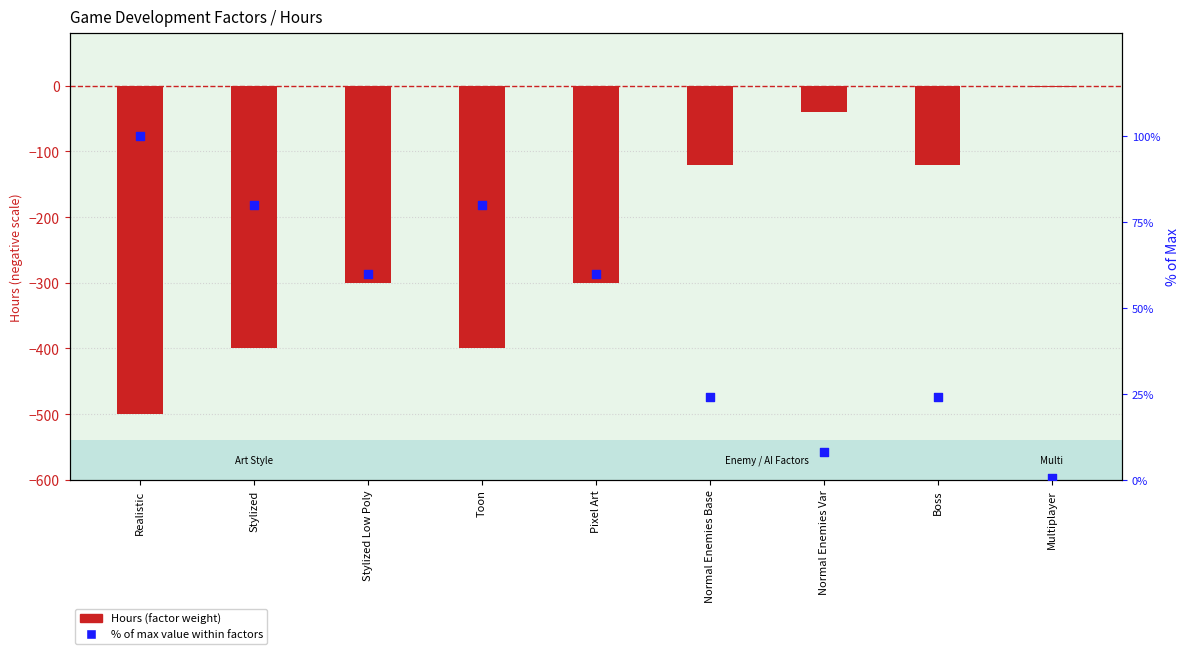

Which series reaches the maximum Y coordinate?

% of max value